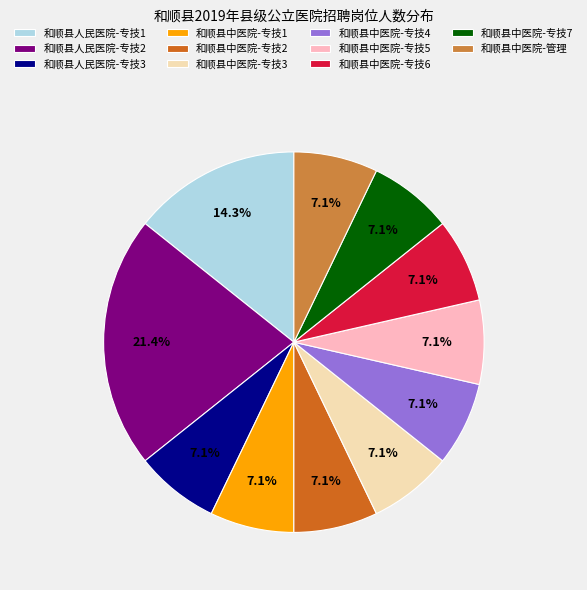

Is it true that 和顺县中医院-专技1 is 13% of the pie?

False